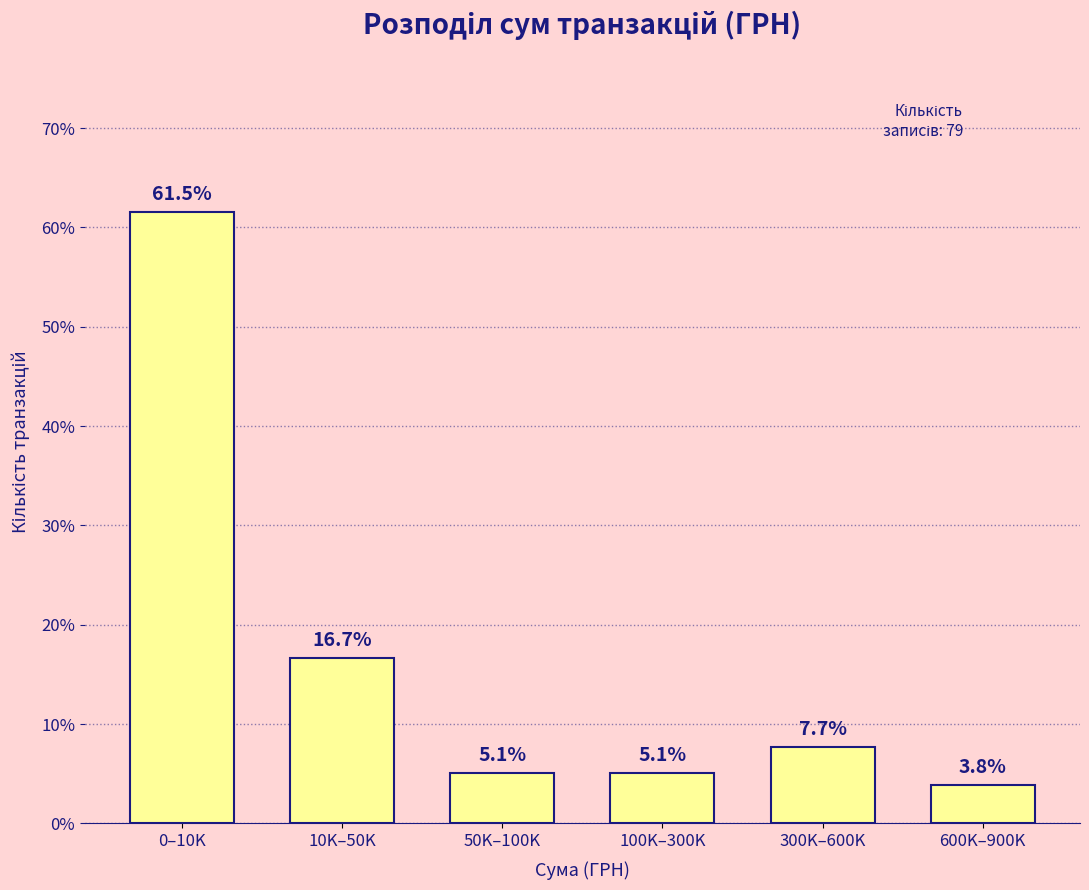

Reading left to right, list all the values displayed in this chart.

61.5	16.7	5.1	5.1	7.7	3.8